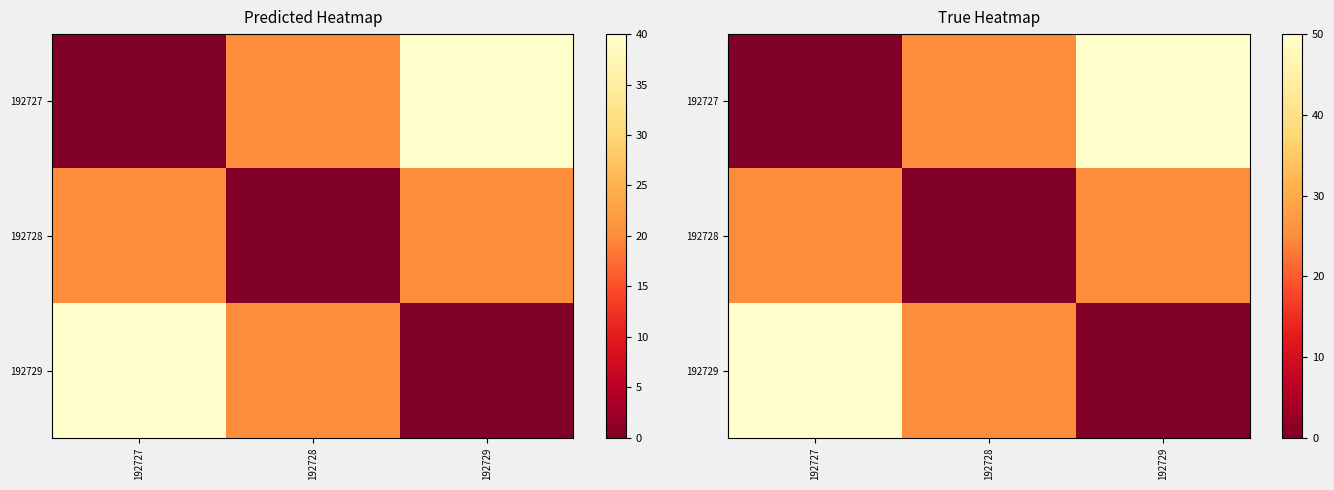

Is the value of 192727 at 192727 greater than the value of 192729 at 192727?

No